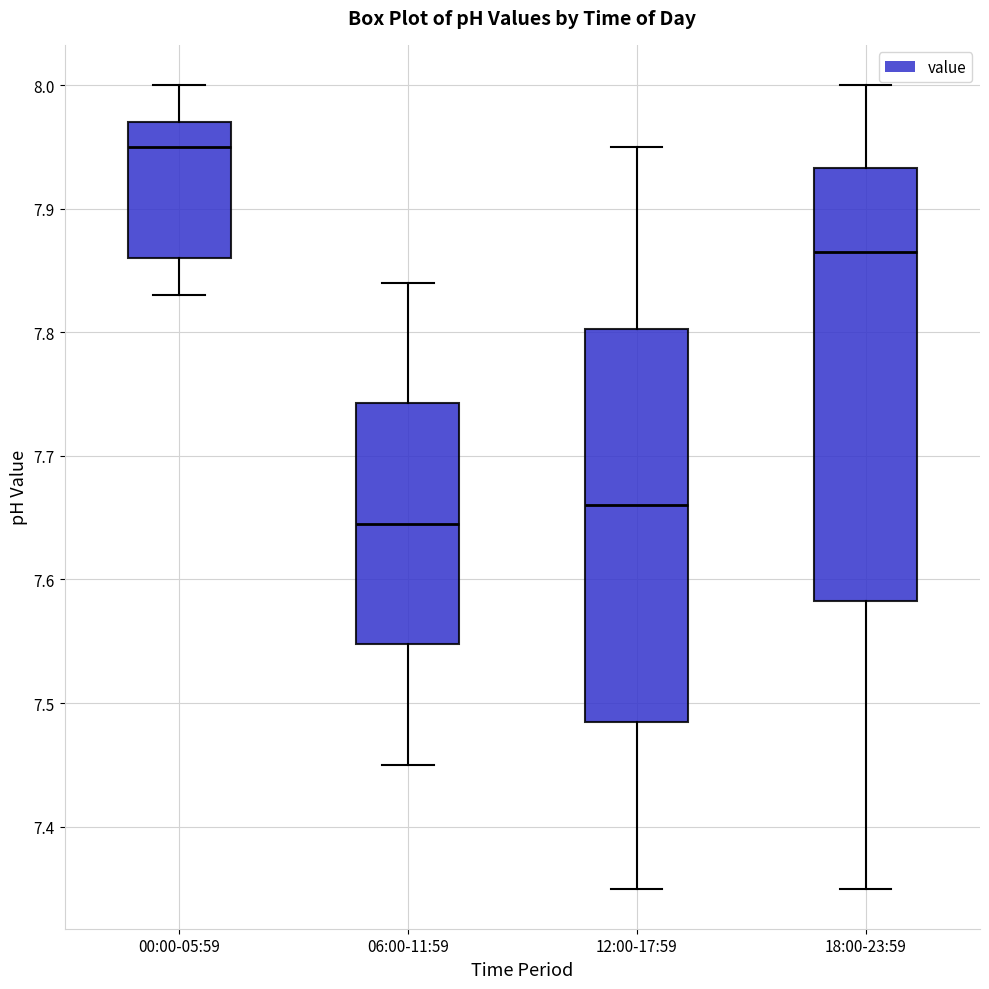

Where is the lower edge of the box for 18:00-23:59 on the y-axis? The values are not printed on the chart, so give them approximately, as read against the axis.

7.58